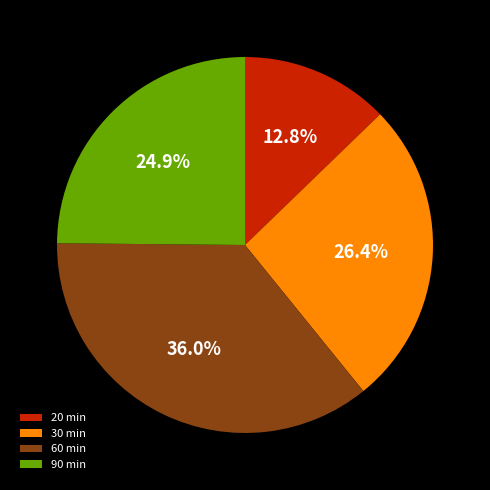

Which slice is the smallest?

20 min